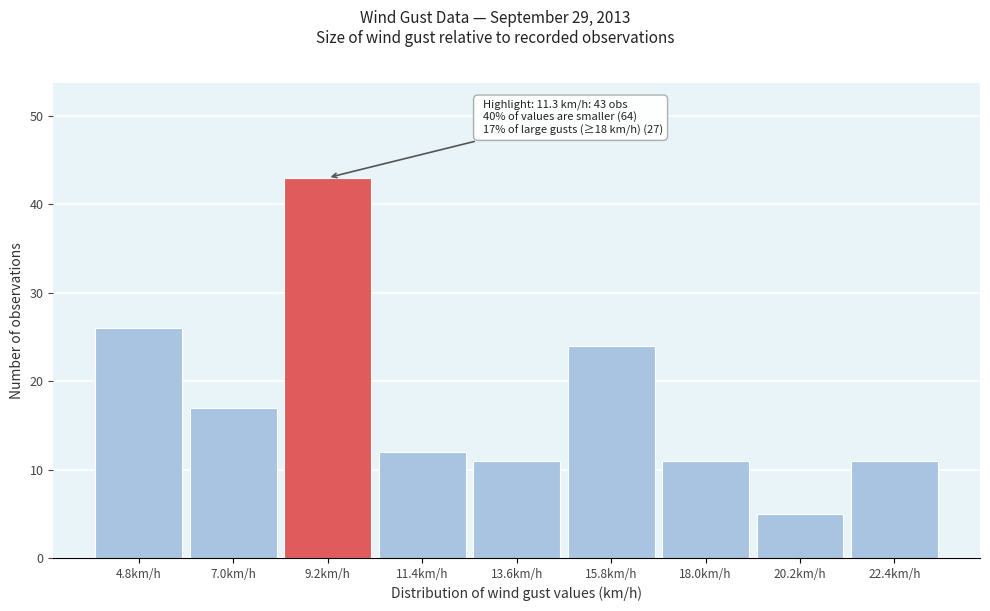

Reading left to right, transcribe all the data shown in this chart.

26	17	43	12	11	24	11	5	11